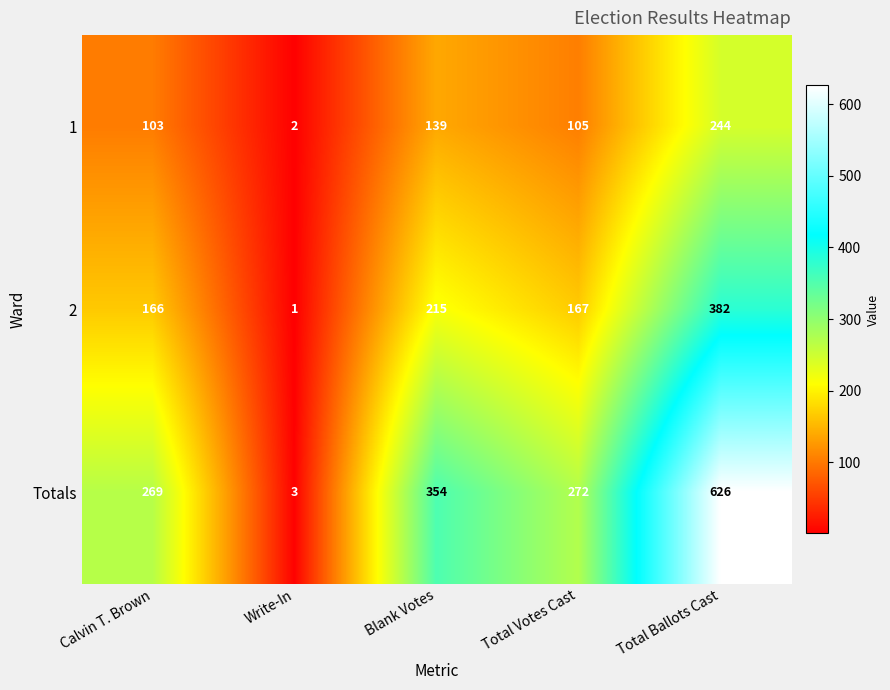

How many values in the 2 series are below 167?

2